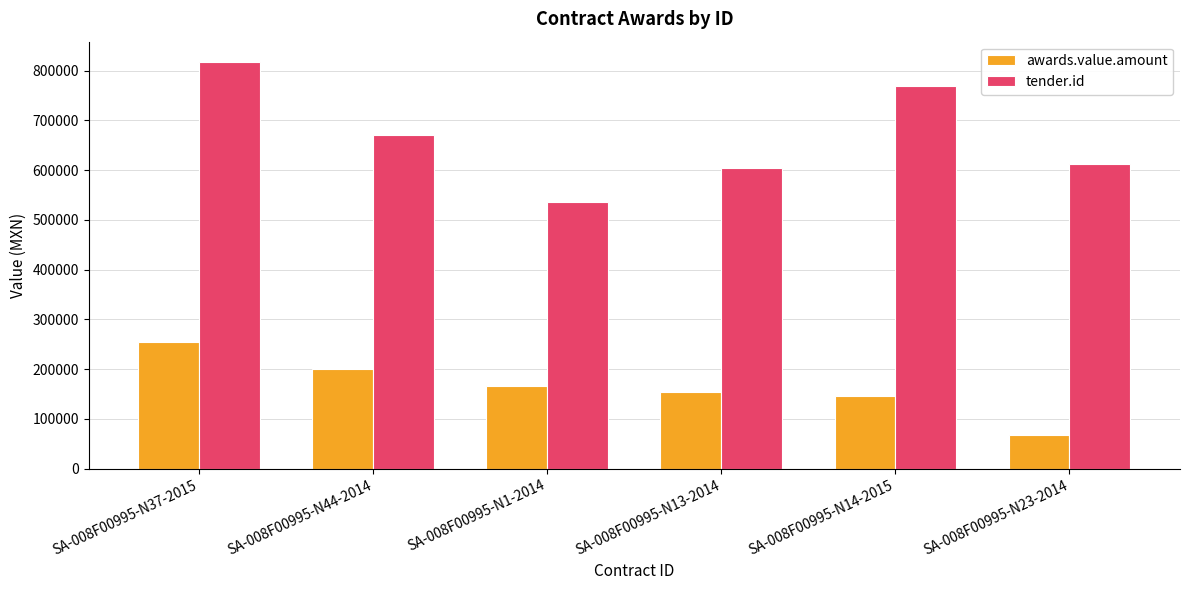

List the series in order of their peak value, lowest first.

awards.value.amount, tender.id